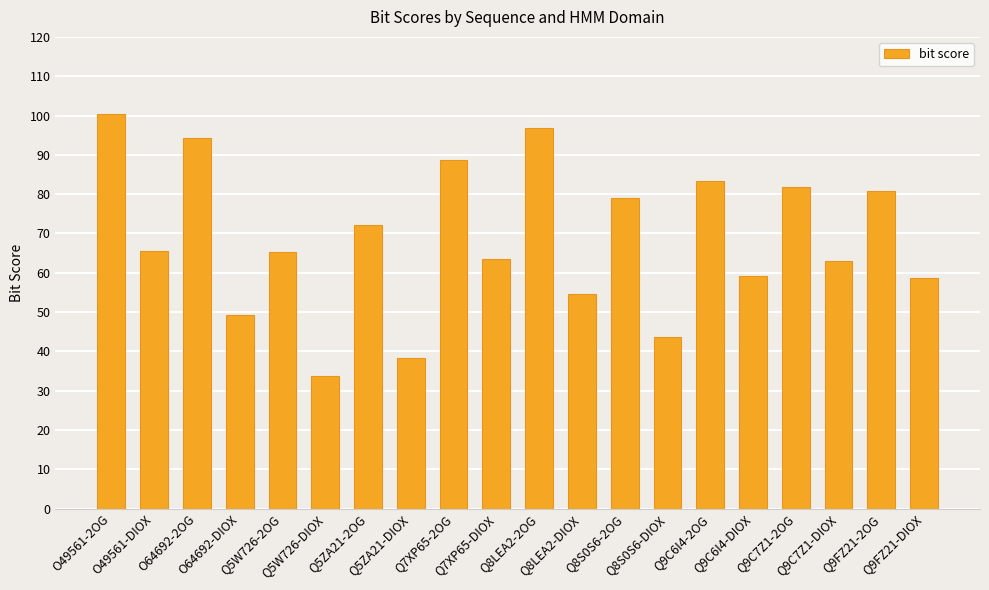

True or false: the data shows 58.6 at Q9FZ21-DIOX.

True